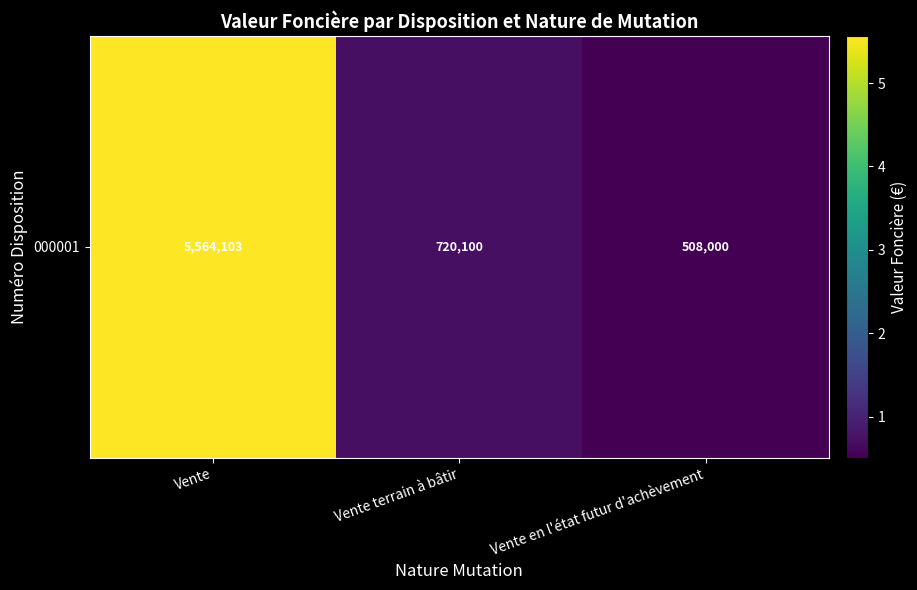

Reading left to right, extract all data points from this chart.

5564103	720100	508000